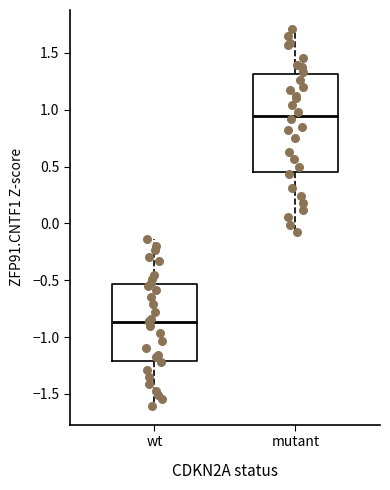

Which box has the lowest median line?

wt